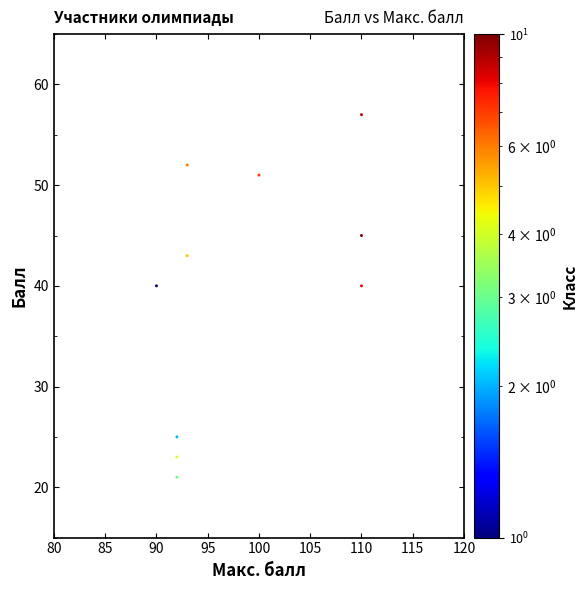

What is the average X value?

98